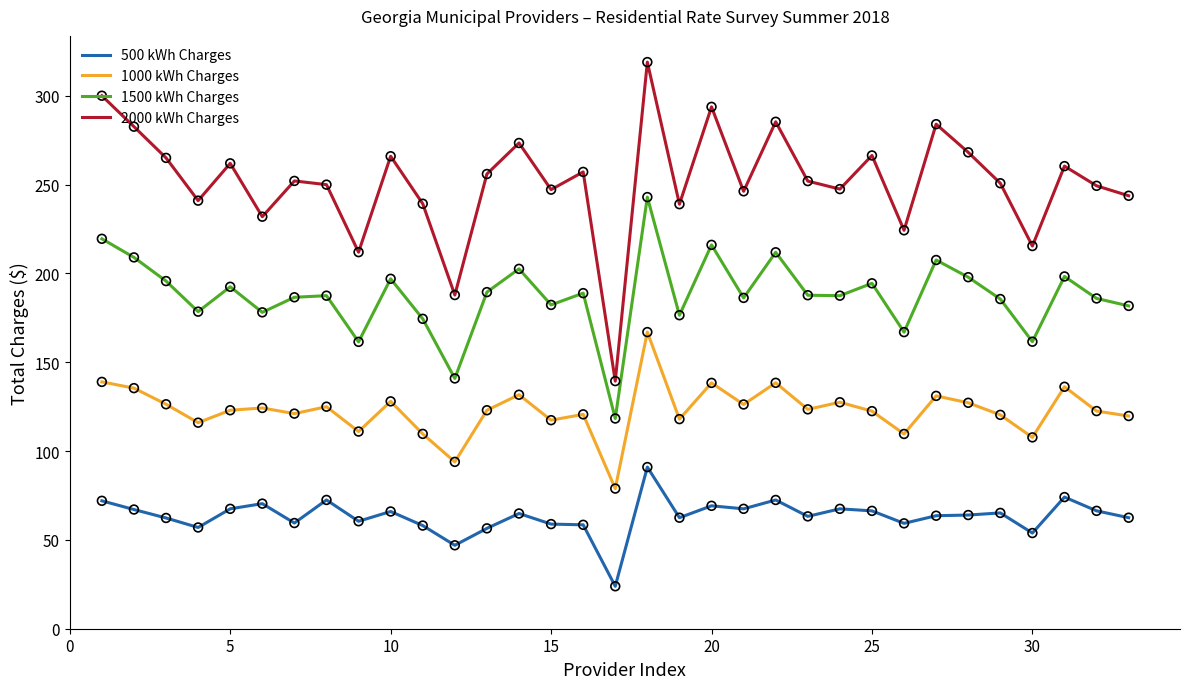

Which series has the largest total across all categories?

2000 kWh Charges